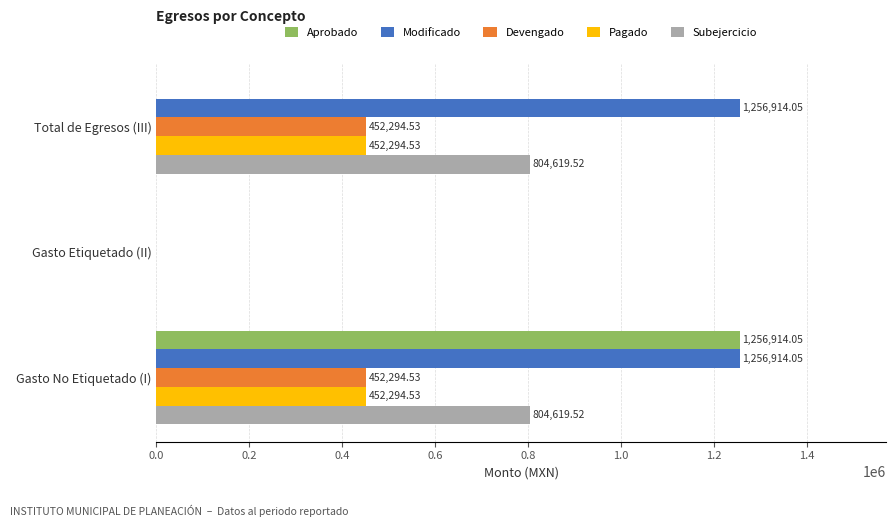

Between Gasto Etiquetado (II) and Total de Egresos (III), which series saw the biggest shift?

Modificado